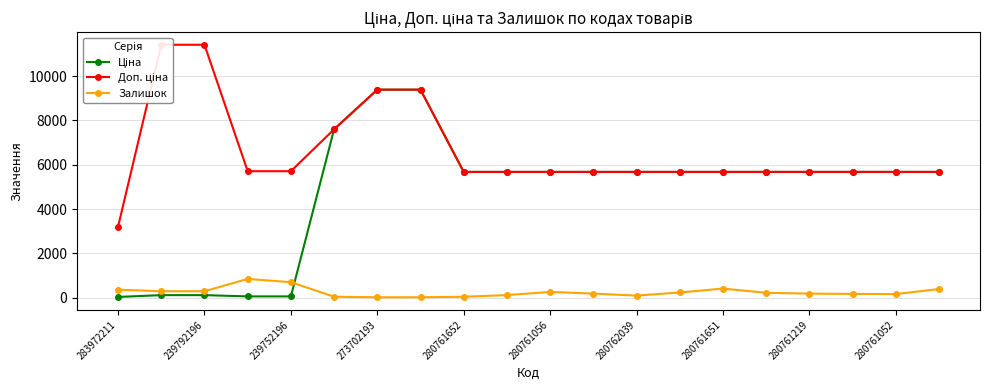

How many intersections are there between Залишок and Ціна?

1